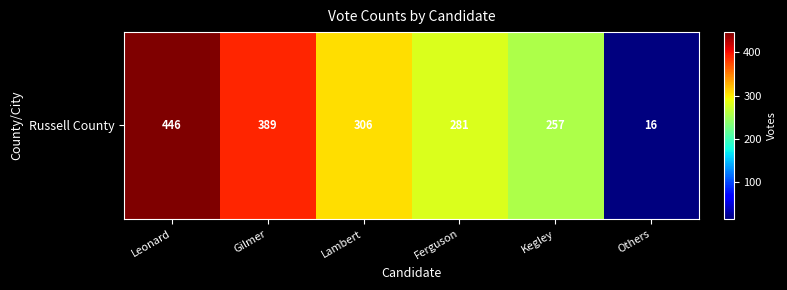

What is the sum of all values?

1695